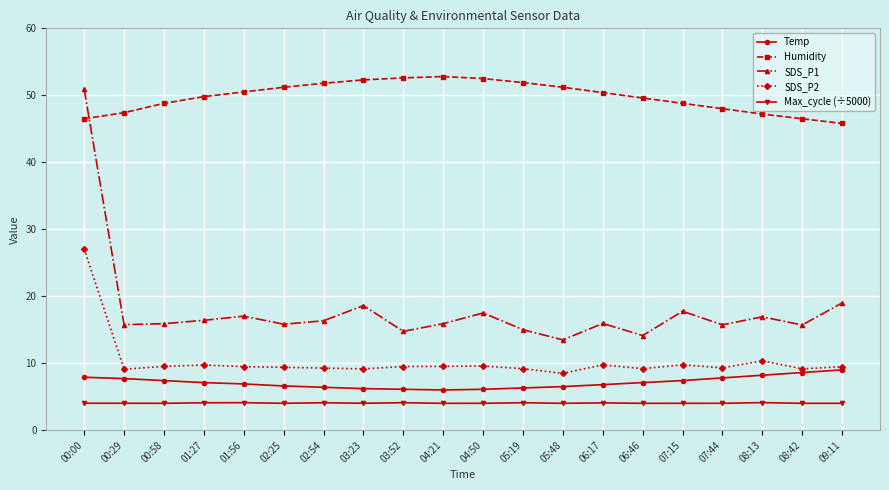

In SDS_P2, how many points are higher than both neighbors (excluding endpoints)?

5